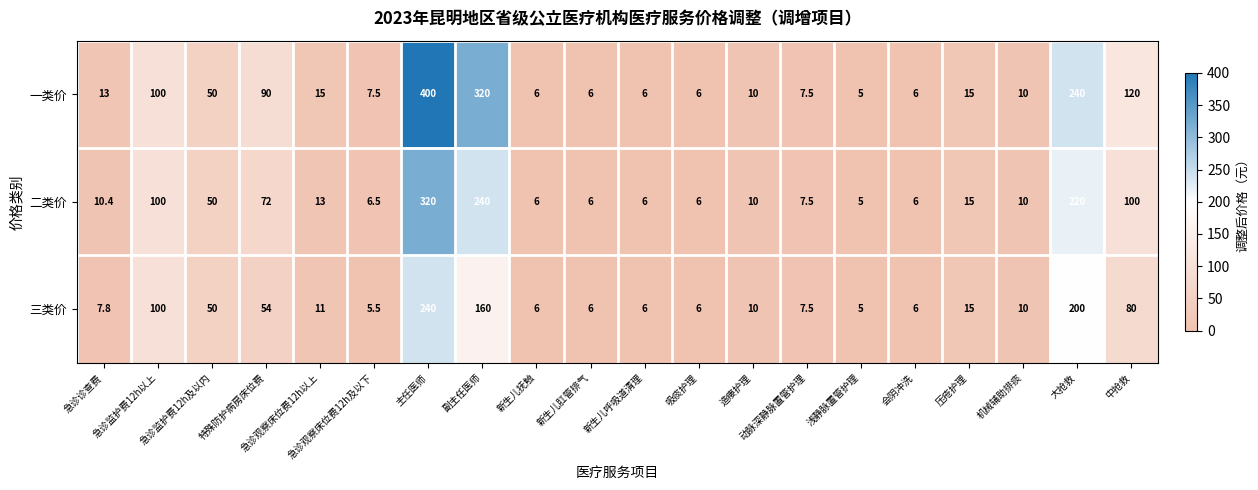

How many data points in 一类价 are less than 13?

10